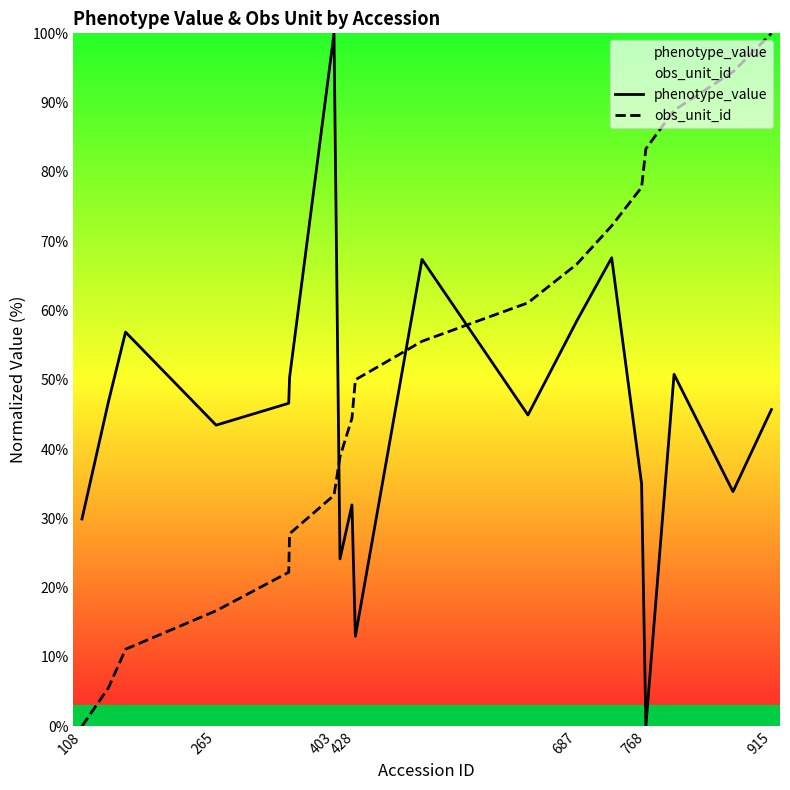

How many intersections are there between phenotype_value and obs_unit_id?

3